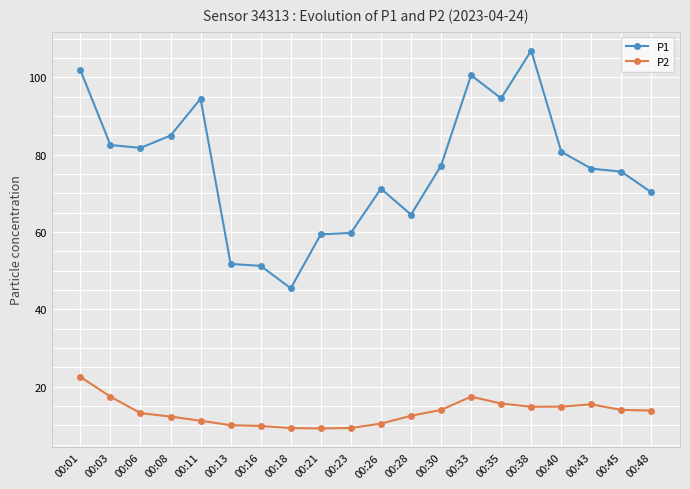

What is the sum of all P1 values?

1530.8